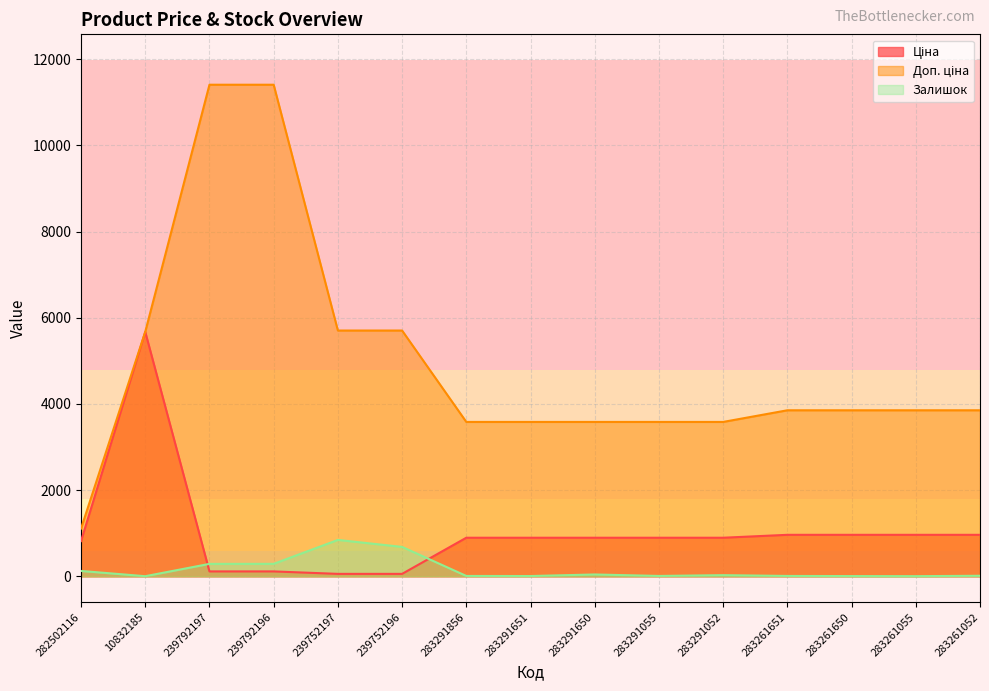

What is the value of the Ціна point at the 8th from the left?

895.9